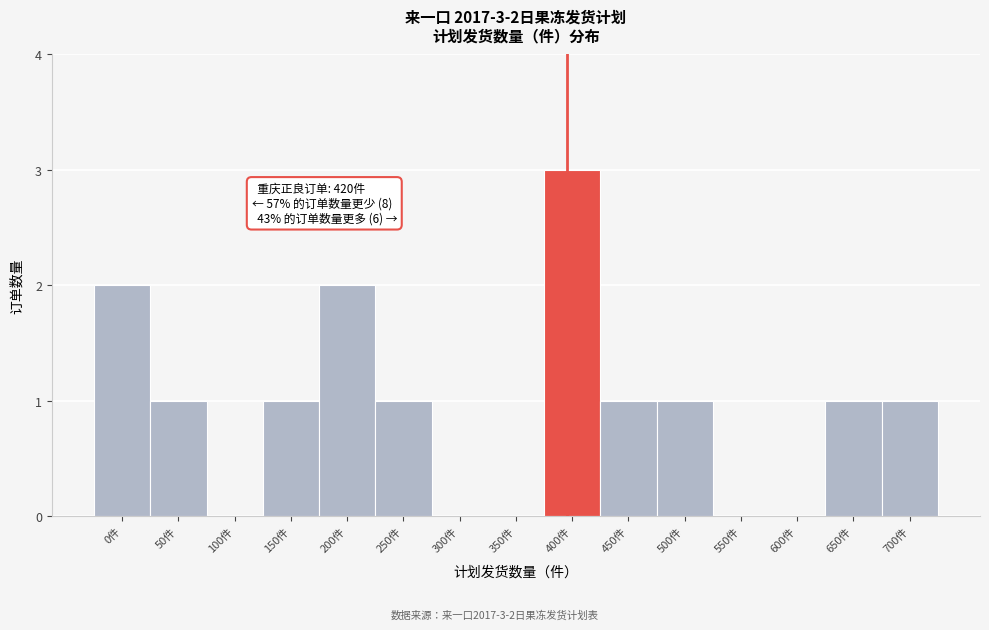

Reading right to left, extract all data points from this chart.

700件=1	650件=1	600件=0	550件=0	500件=1	450件=1	400件=3	350件=0	300件=0	250件=1	200件=2	150件=1	100件=0	50件=1	0件=2